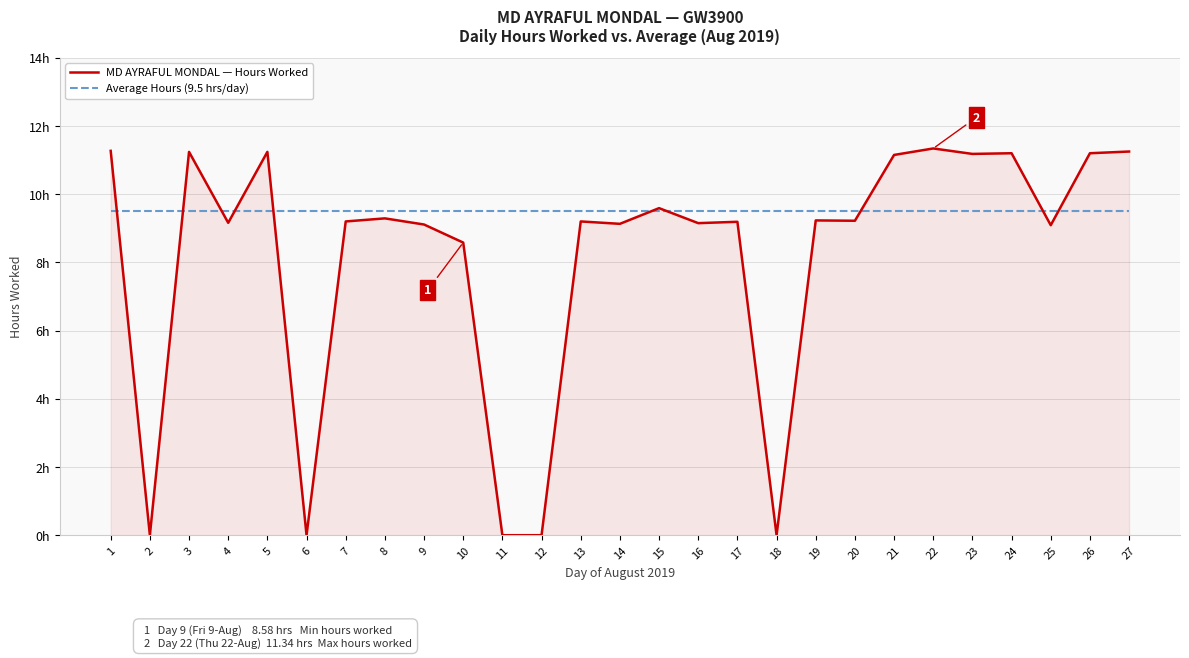

Where is the first local maximum for MD AYRAFUL MONDAL — Hours Worked?

3